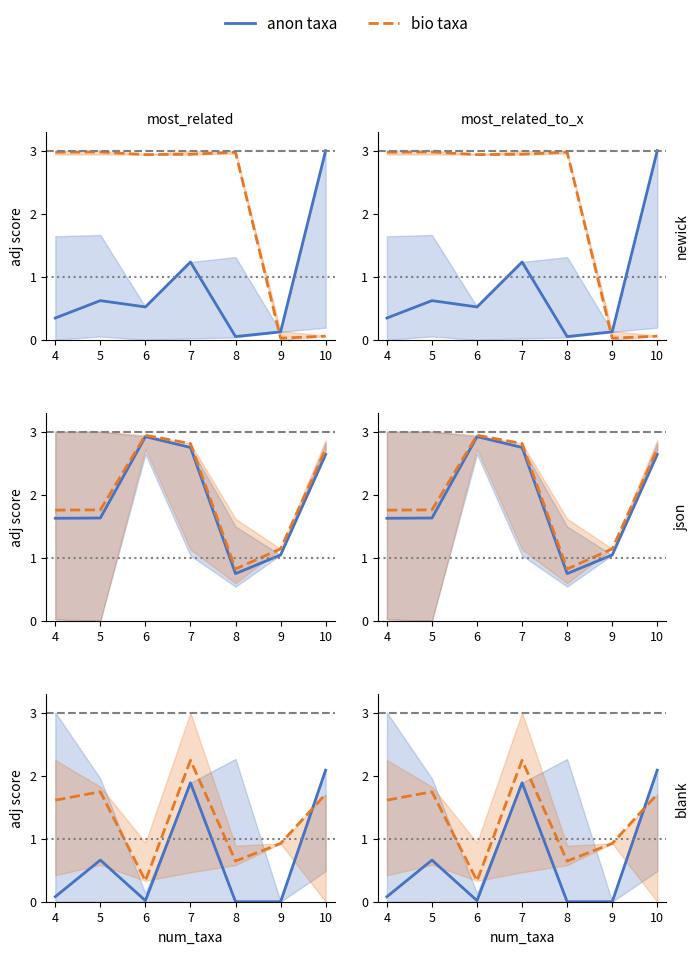

Which series ends up on top after the final intersection of anon taxa and bio taxa?

anon taxa